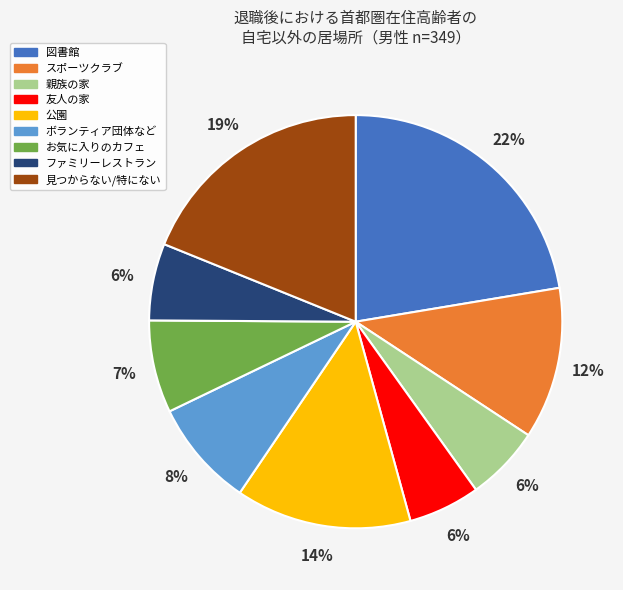

Do 見つからない/特にない and ボランティア団体など together represent more than half of the pie?

No